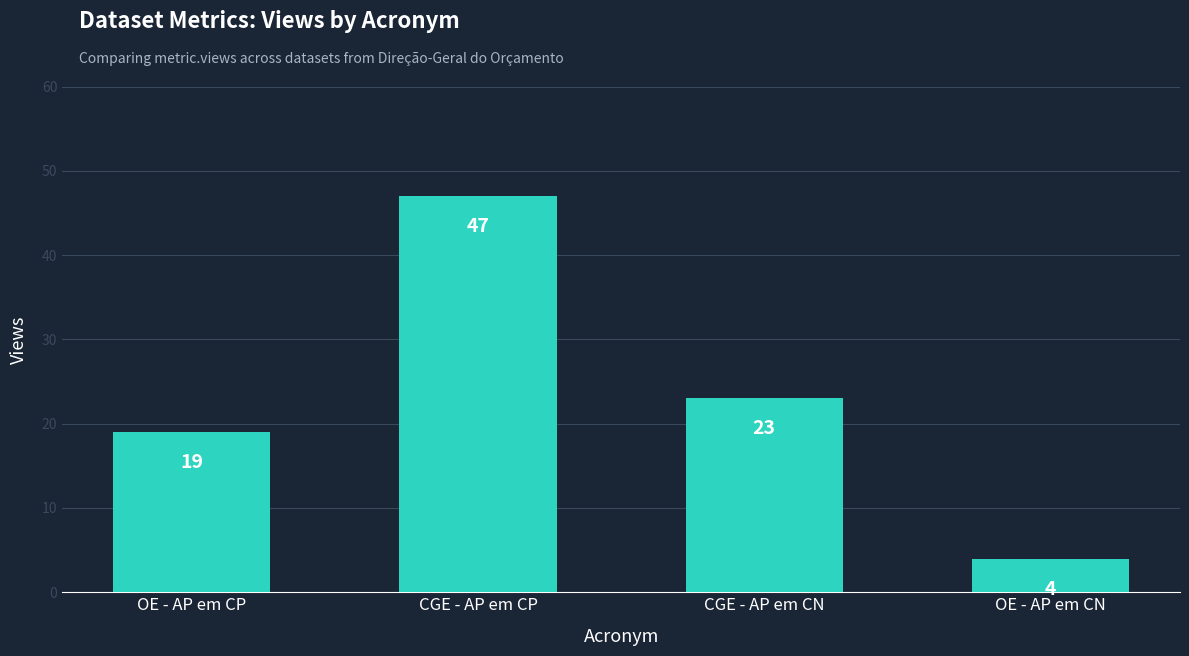

Between OE - AP em CN and CGE - AP em CP, which is larger?

CGE - AP em CP